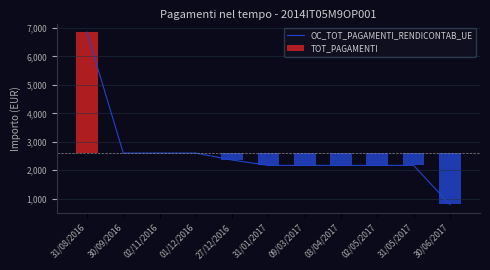

What is the label of the 8th bar from the left?

03/04/2017